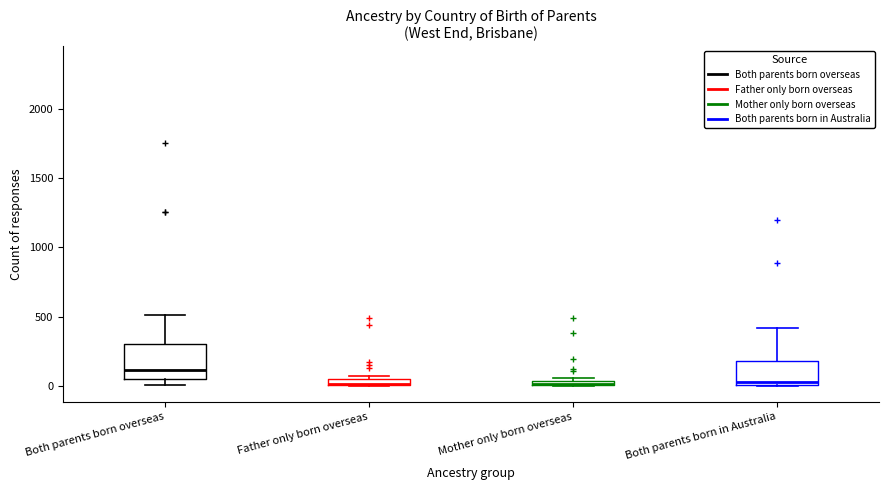

Which box is the tallest, from its lower edge to its upper edge?

Both parents born overseas